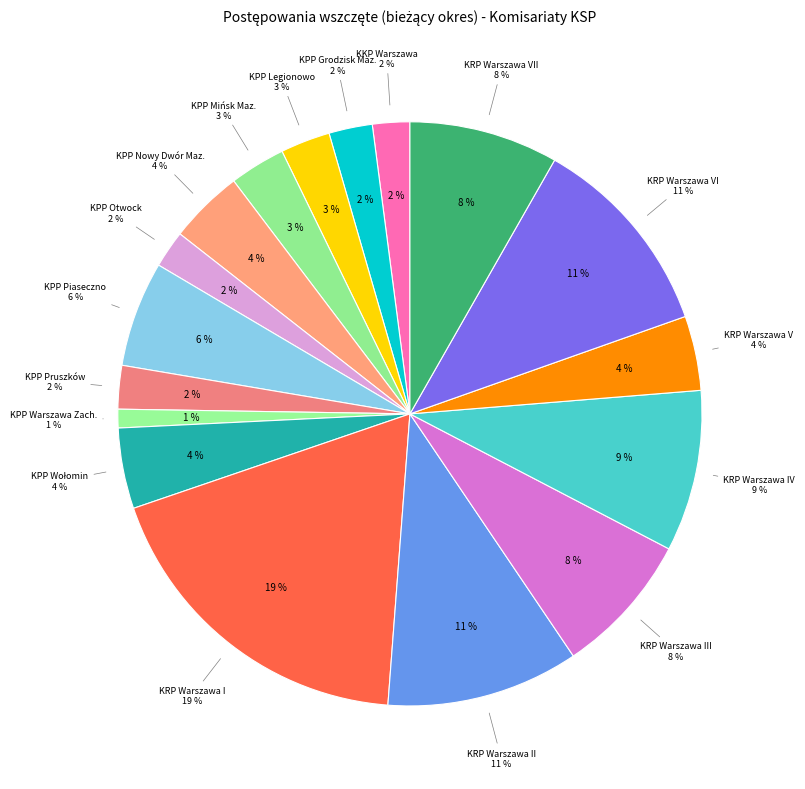

To the nearest percent, what percentage of the pie is KRP Warszawa II?

11%